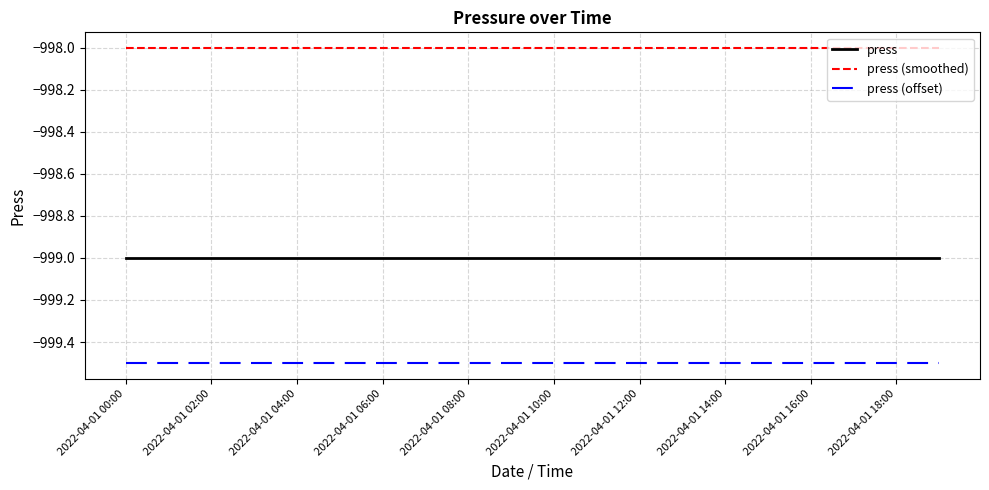

Rank the series by their average value, from lowest to highest.

press (offset), press, press (smoothed)